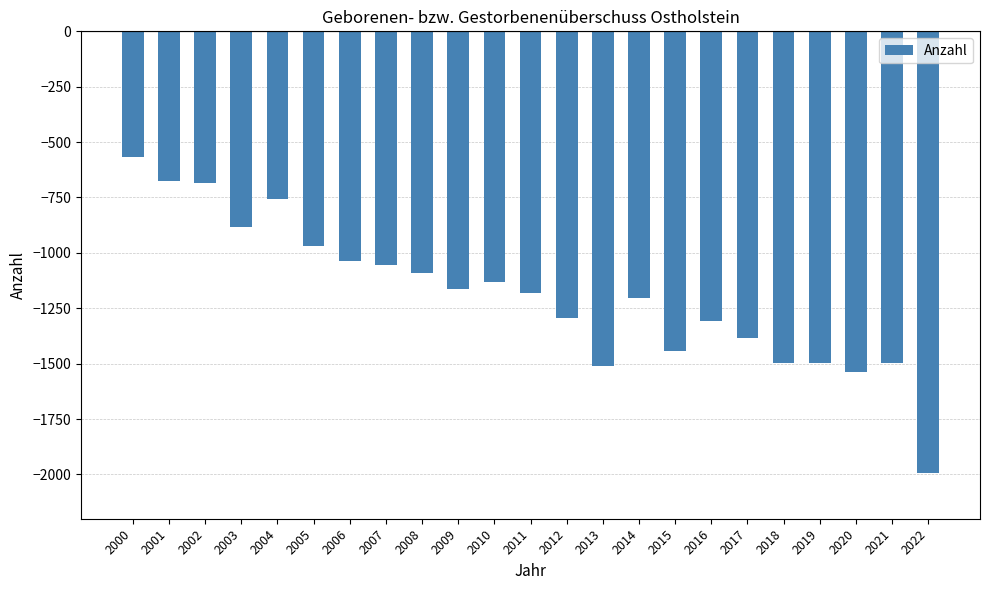

What is the maximum value shown in the chart?

-569